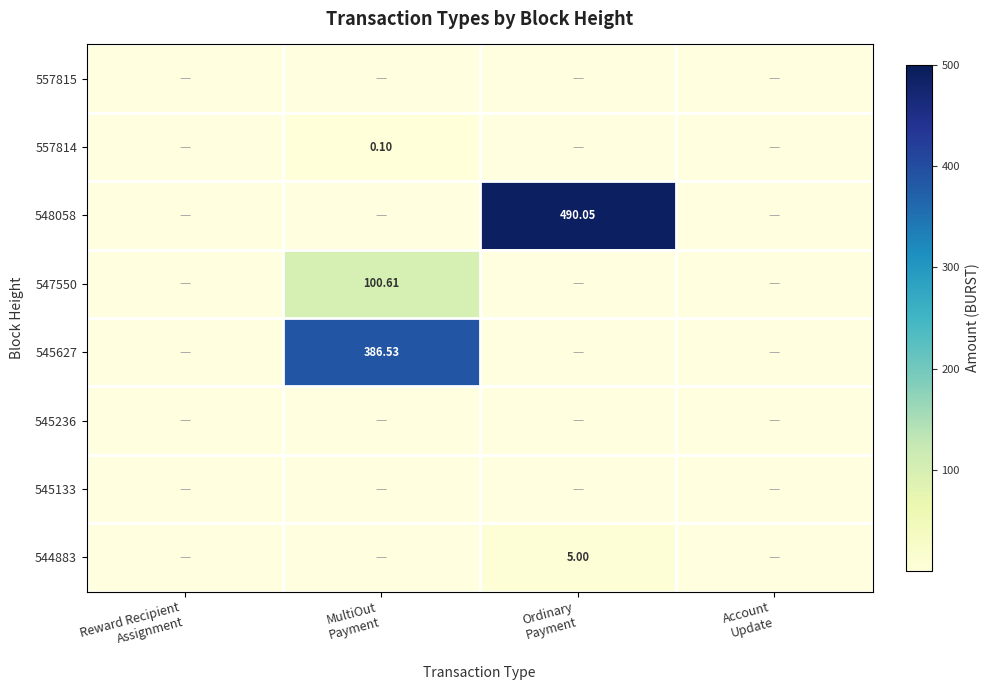

What is the greatest value displayed?

490.0